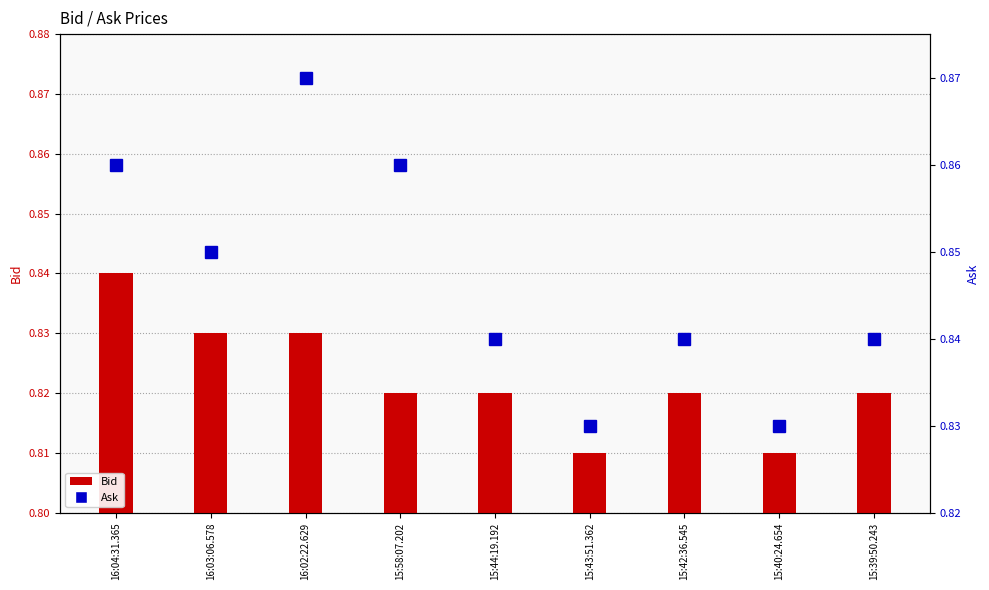

Which has a higher value, 16:04:31.365 or 15:40:24.654?

16:04:31.365